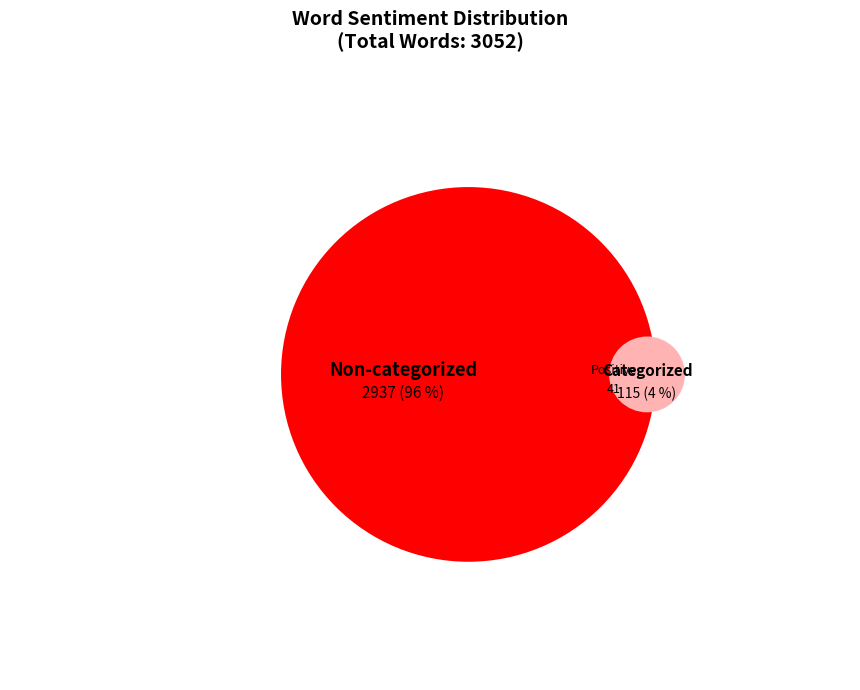

Which has a higher value, Sentiment List#1 (Positive) or Non-categorized Words?

Non-categorized Words